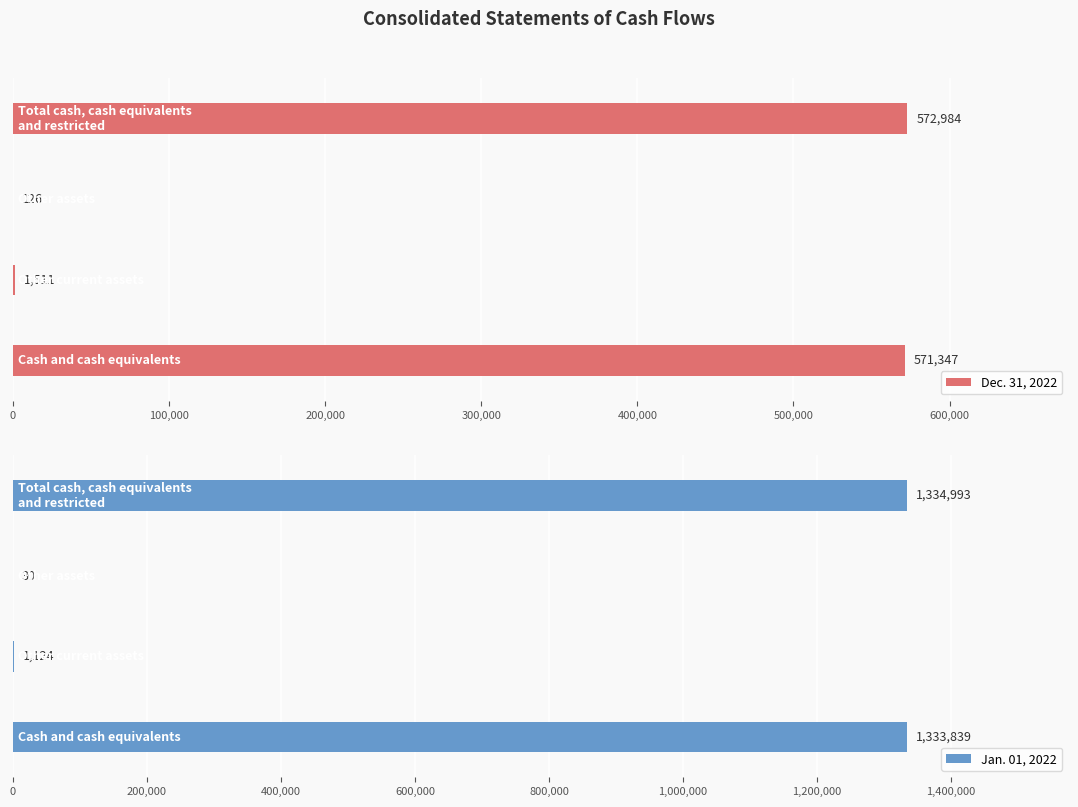

List the series in order of their peak value, highest first.

Jan. 01, 2022, Dec. 31, 2022